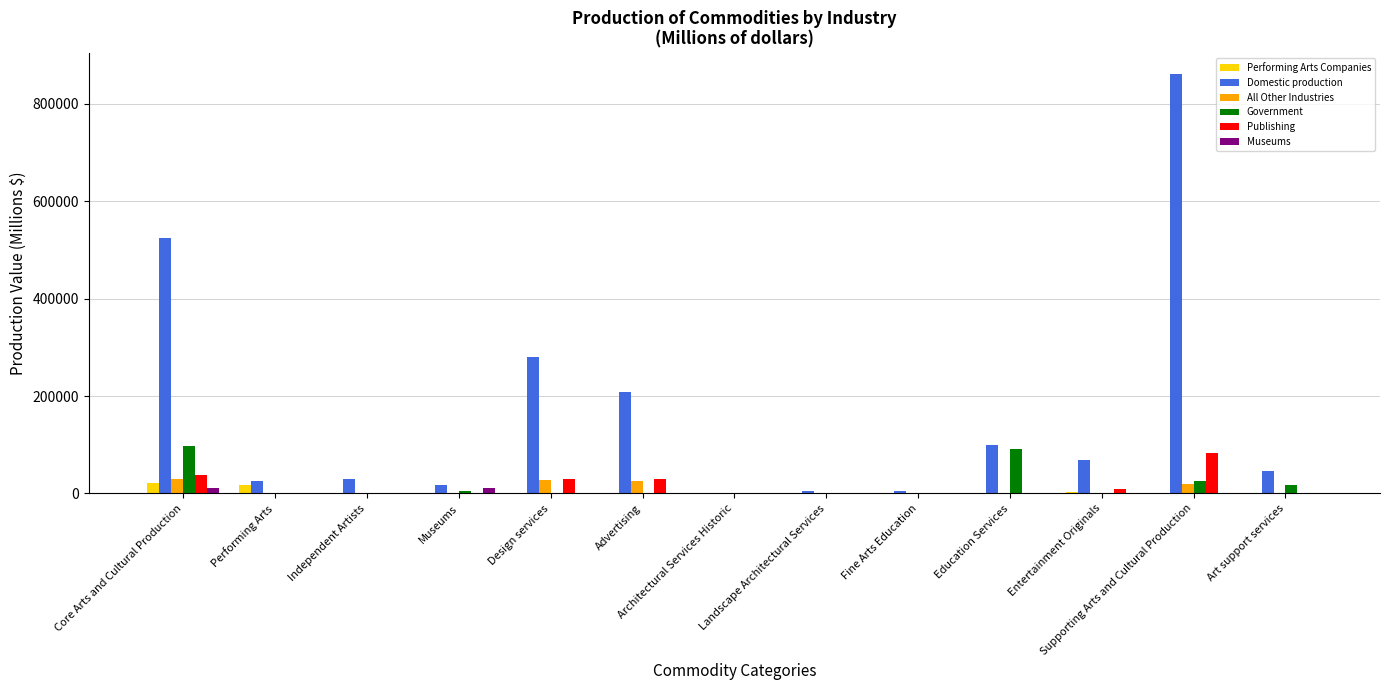

Which series has the largest total across all categories?

Domestic production